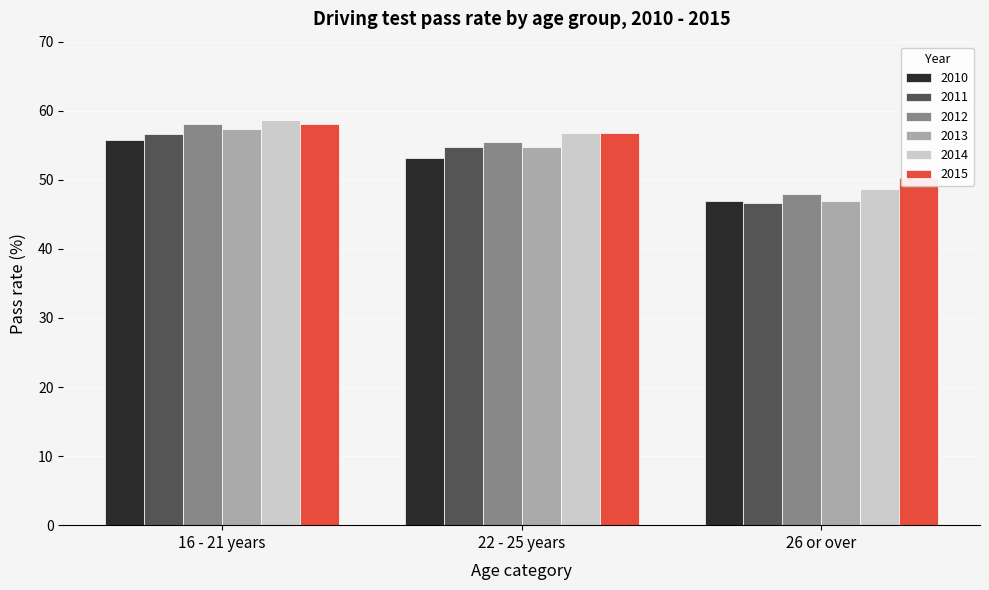

Rank the categories by 2011 value from highest to lowest.

16 - 21 years, 22 - 25 years, 26 or over